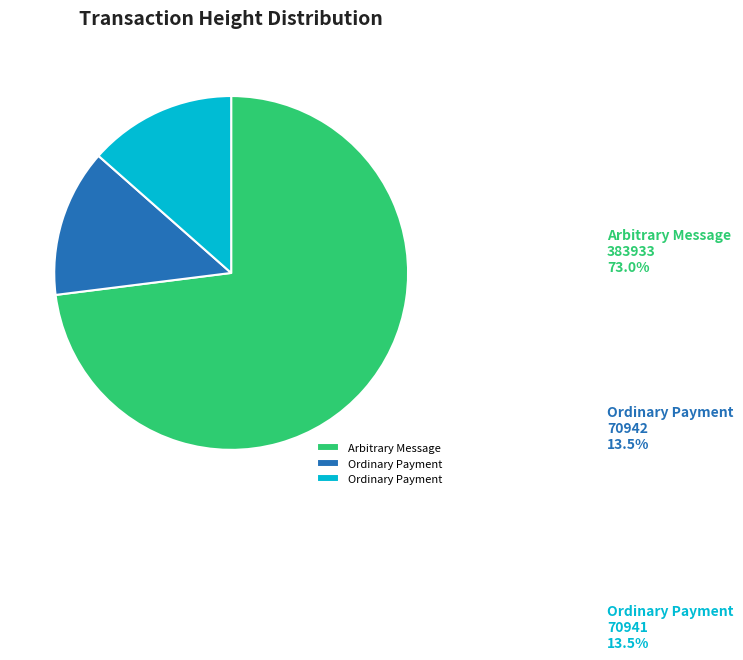

Does any single category account for the majority?

Yes